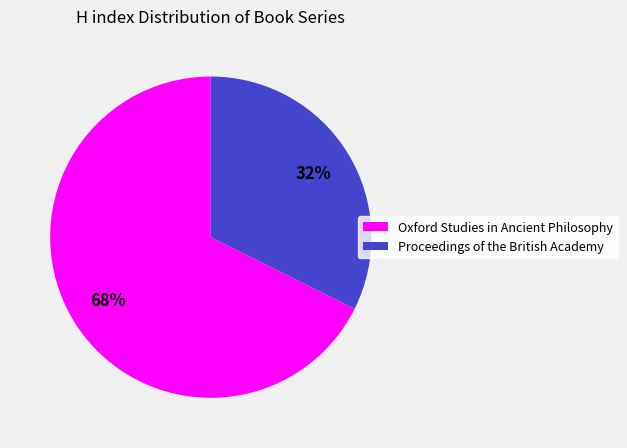

The Proceedings of the British Academy slice represents 32% of the pie. True or false?

True